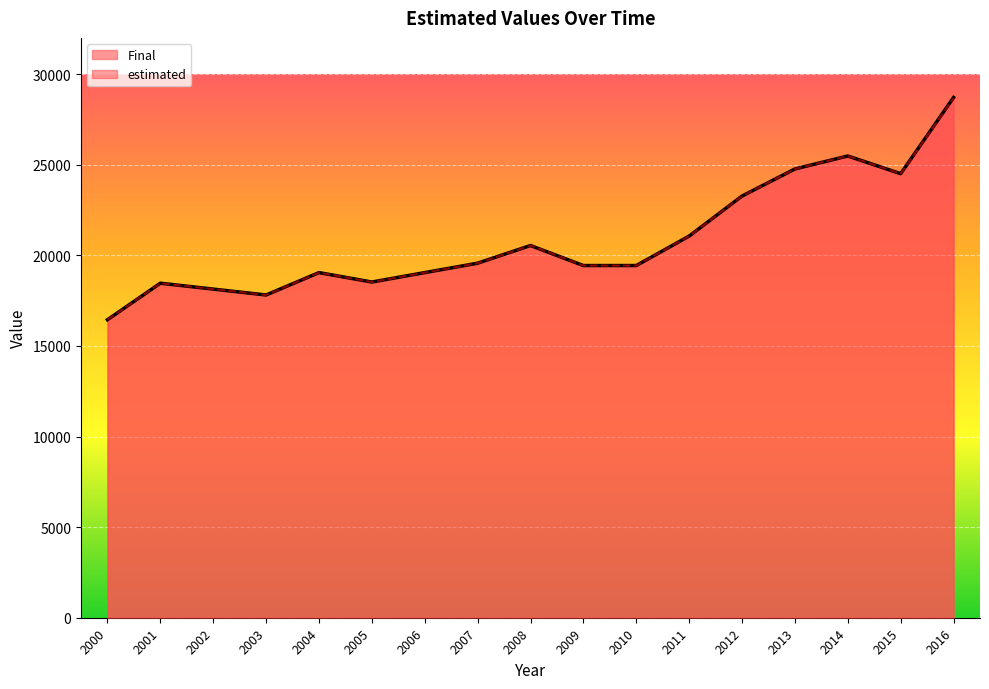

Between 2008 and 2016, which series saw the biggest shift?

Final